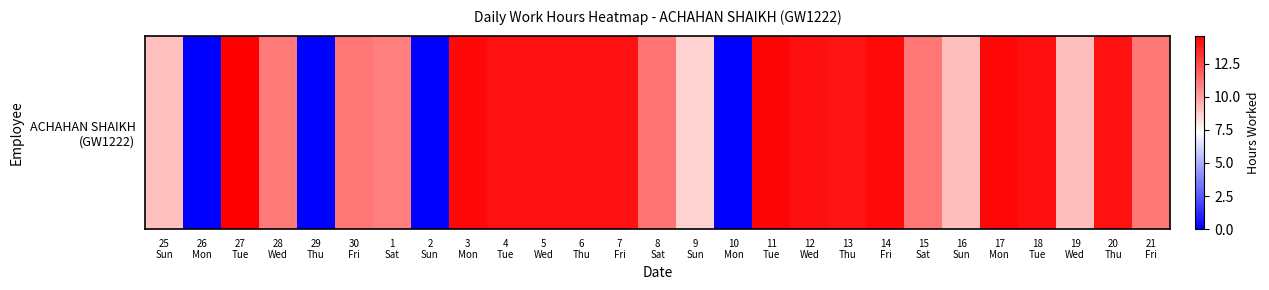

How many categories are shown in the chart?

27